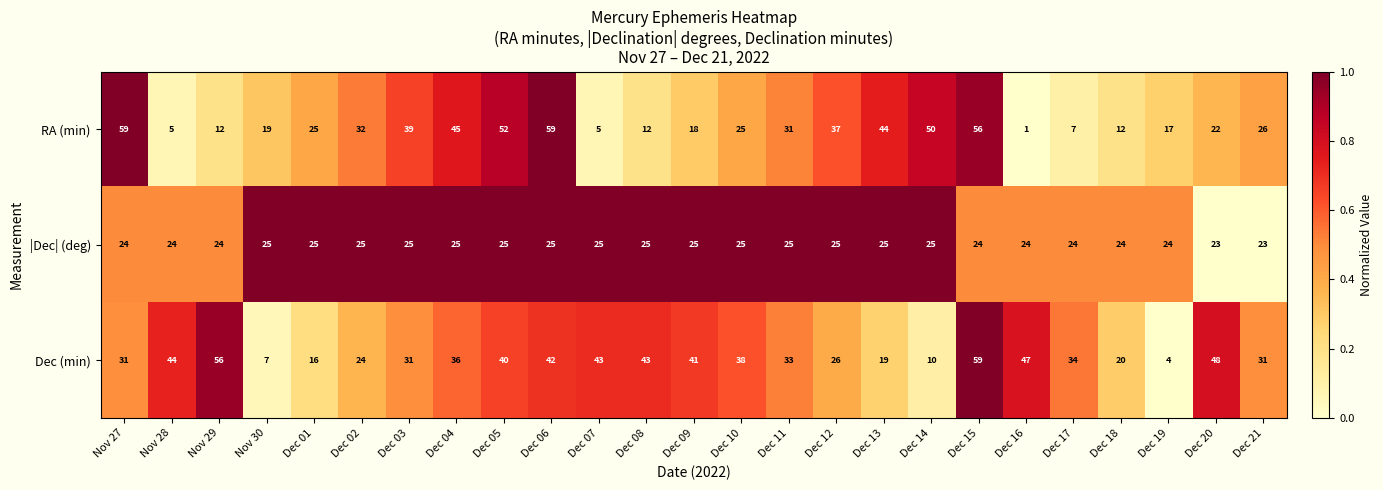

At Dec 05, list the series in order from smallest to largest.

|Dec| (deg), Dec (min), RA (min)